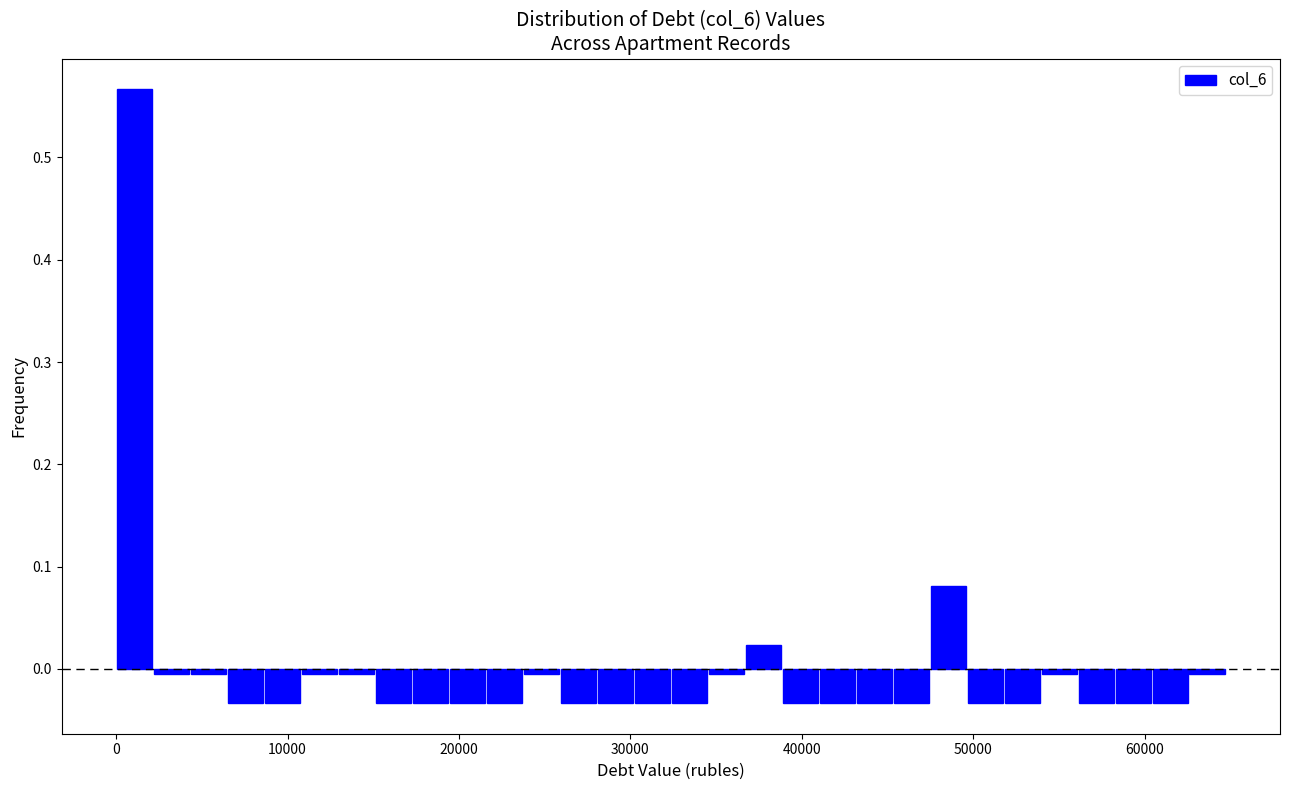

Read against the x-axis, roughly where is the centre of the tallest bar?

1000